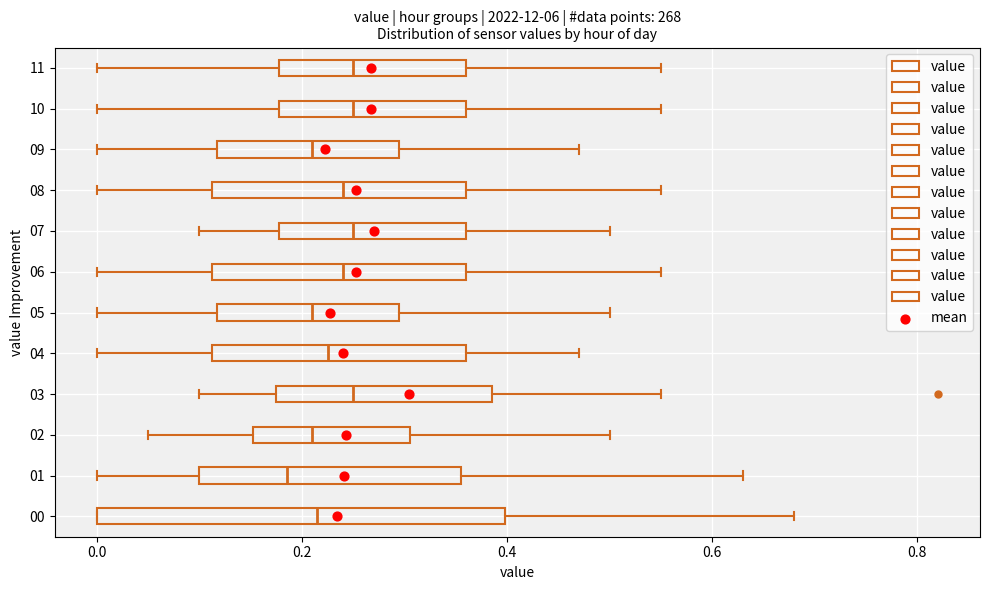

Reading bottom to top, transcribe this box plot: for each box, give where its median line is, the range the box spans, and where its two whiskers end, as read against the x-axis. The values are not printed on the chart, so give them approximately, as read against the axis.

00: median 0.22, box 0.00 to 0.40, whiskers 0.00 to 0.68
01: median 0.18, box 0.10 to 0.36, whiskers 0.00 to 0.64
02: median 0.22, box 0.16 to 0.30, whiskers 0.06 to 0.50
03: median 0.26, box 0.18 to 0.38, whiskers 0.10 to 0.56
04: median 0.22, box 0.12 to 0.36, whiskers 0.00 to 0.48
05: median 0.22, box 0.12 to 0.30, whiskers 0.00 to 0.50
06: median 0.24, box 0.12 to 0.36, whiskers 0.00 to 0.56
07: median 0.26, box 0.18 to 0.36, whiskers 0.10 to 0.50
08: median 0.24, box 0.12 to 0.36, whiskers 0.00 to 0.56
09: median 0.22, box 0.12 to 0.30, whiskers 0.00 to 0.48
10: median 0.26, box 0.18 to 0.36, whiskers 0.00 to 0.56
11: median 0.26, box 0.18 to 0.36, whiskers 0.00 to 0.56